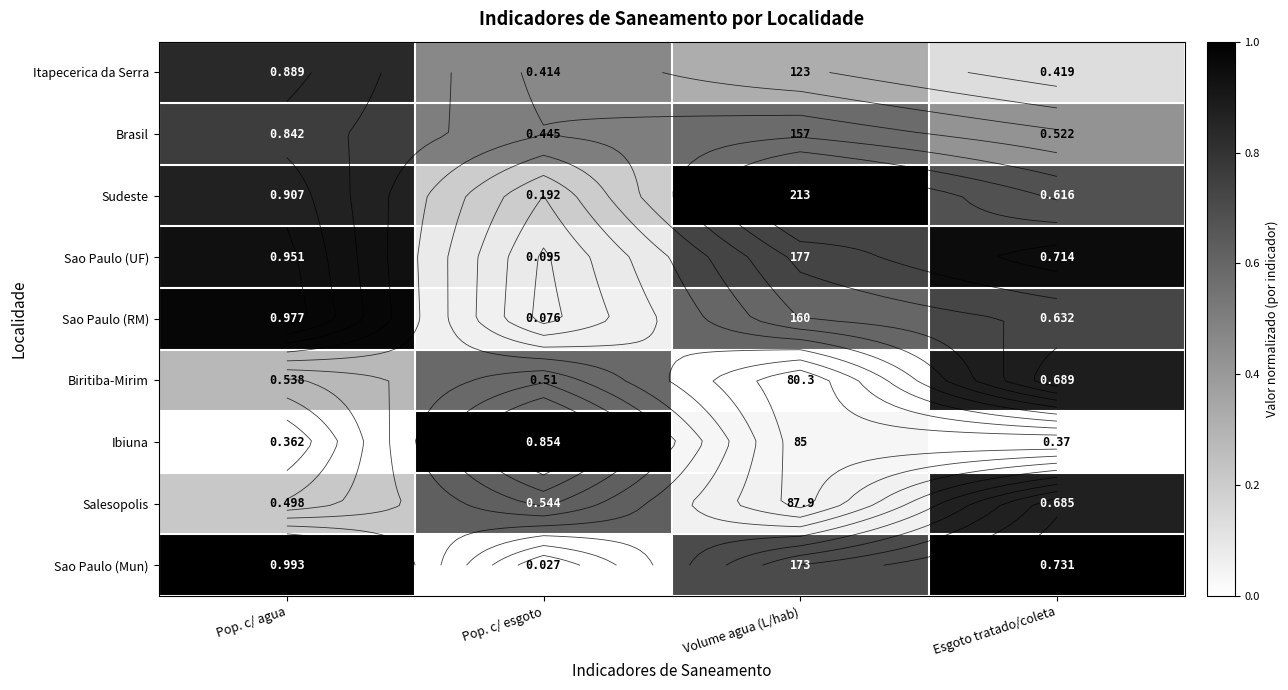

Which series has the largest total across all categories?

Sudeste